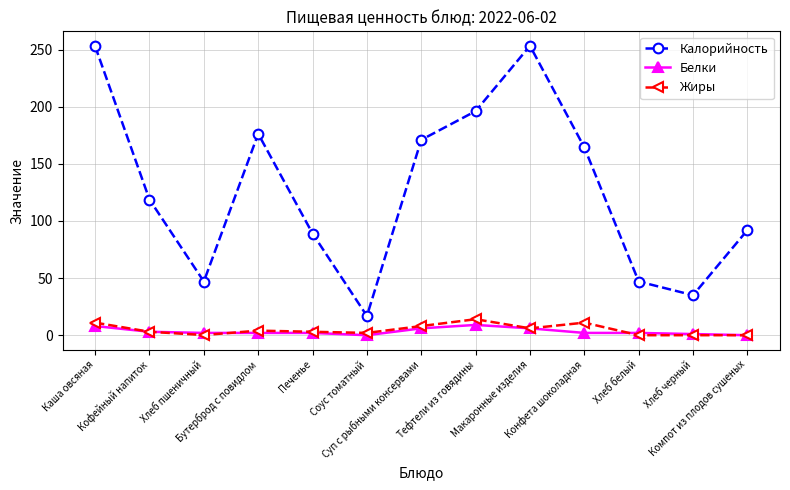

How many data points in Калорийность are less than 118?

6